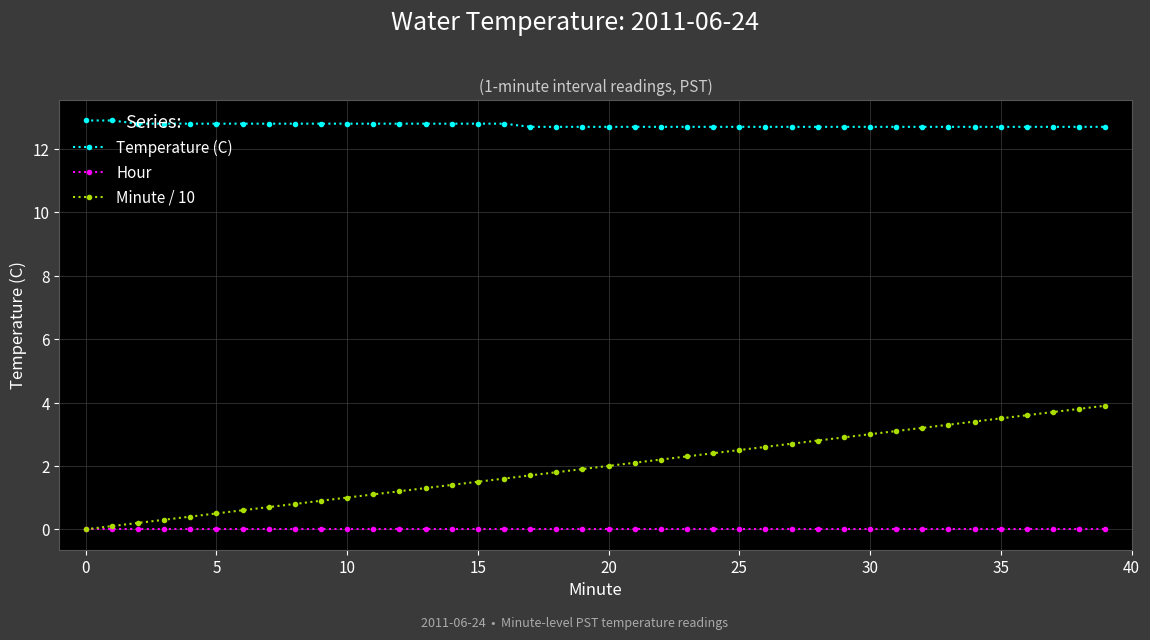

True or false: Temperature (C) and Hour cross at least once.

False